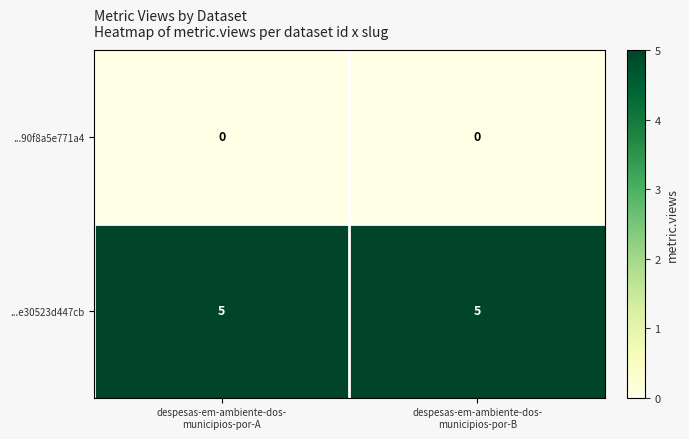

Reading left to right, what are all the values shown in this chart?

...90f8a5e771a4: 0	0
...e30523d447cb: 5	5